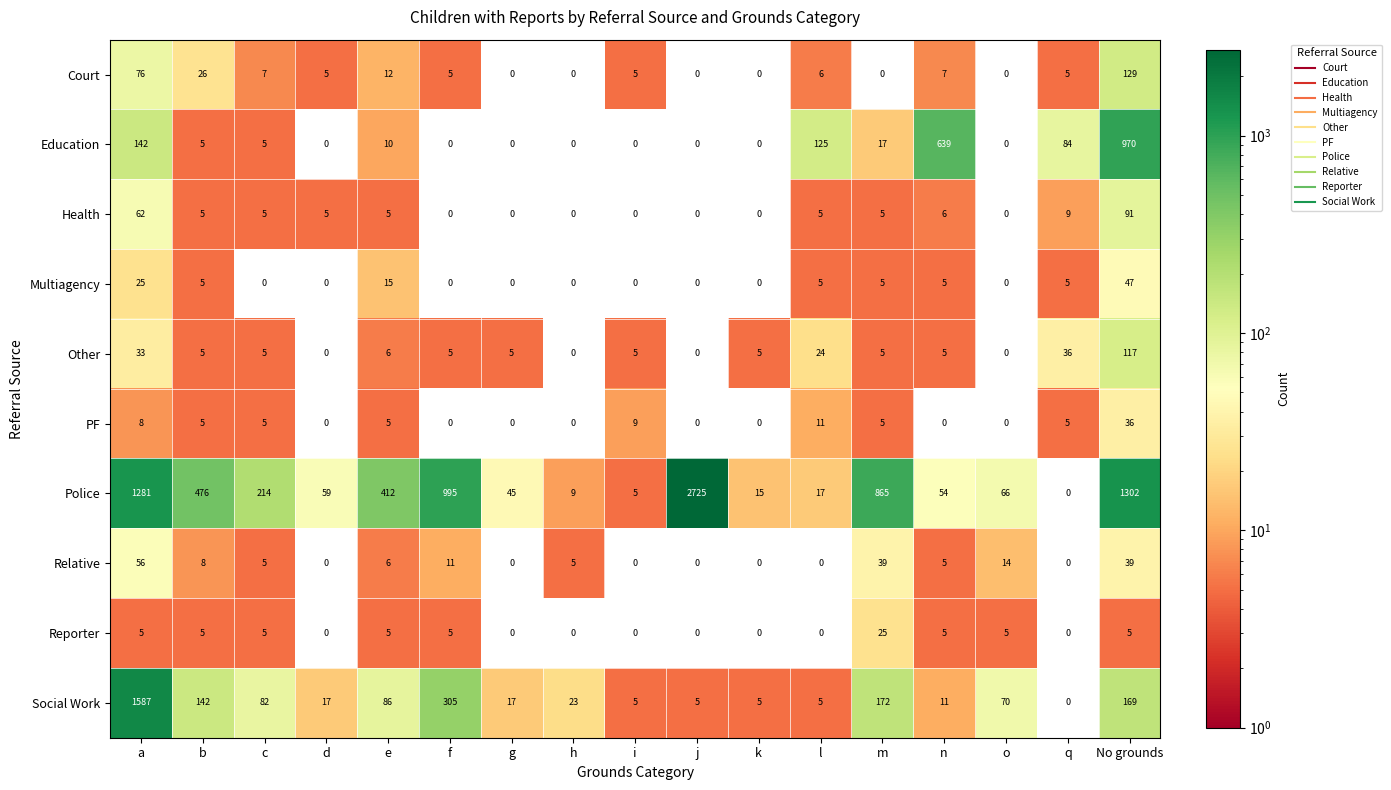

What is the spread (max minus min) of values at g?

45